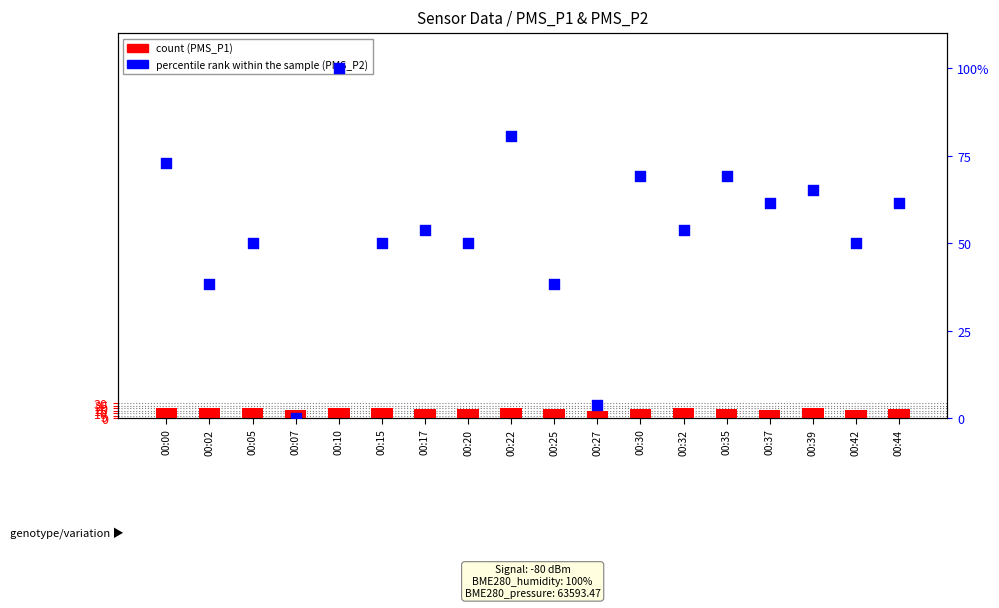

Is the value of percentile rank within the sample at 00:20 greater than the value of count at 00:15?

Yes